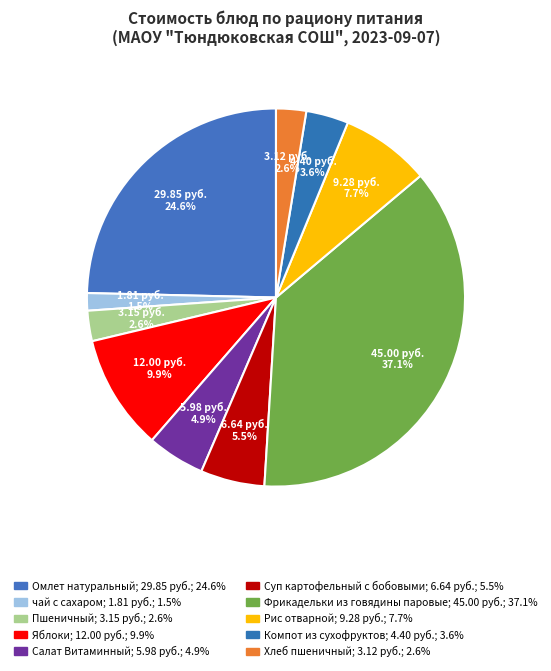

To the nearest percent, what portion does Рис отварной represent?

8%